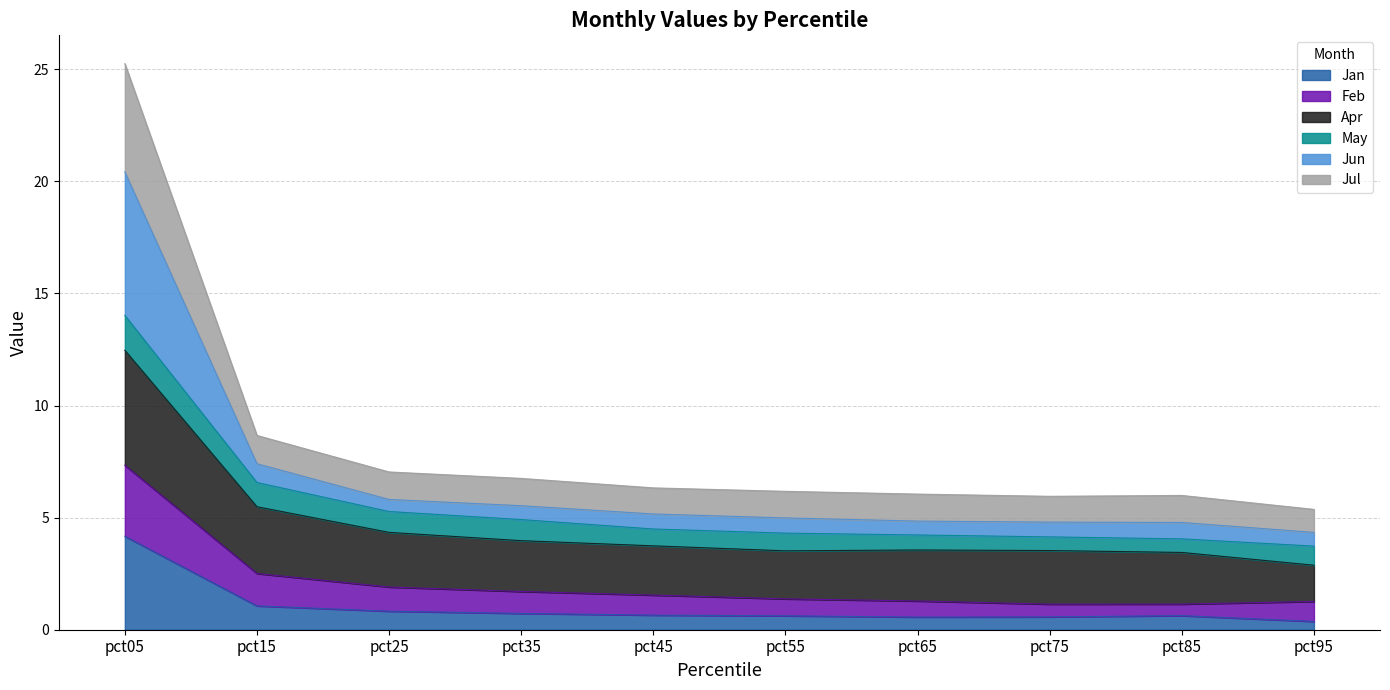

At which label does Apr first exceed 3?

pct05